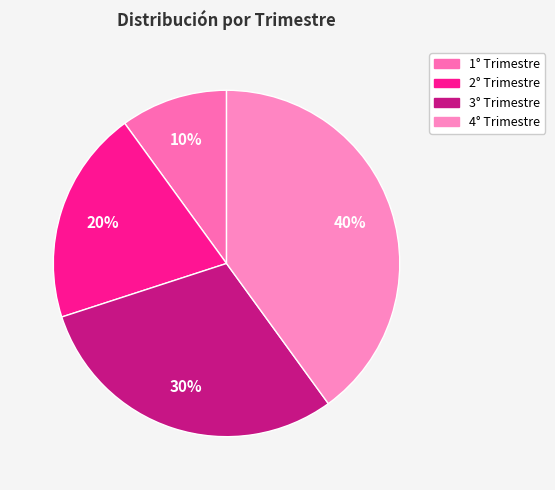

Count the number of slices in the pie.

4